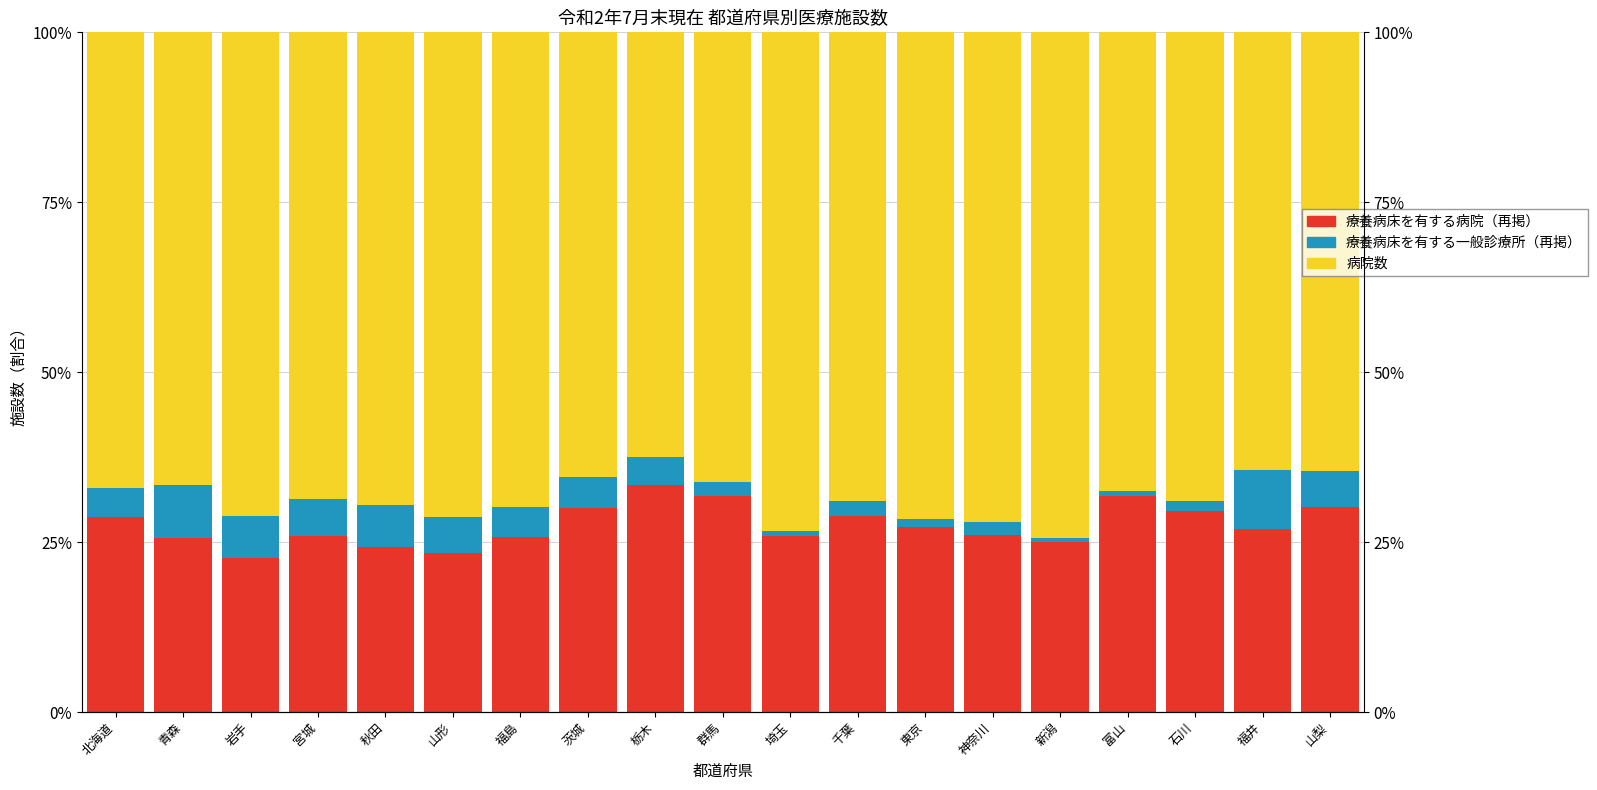

At 山形, list the series in order from smallest to largest.

療養病床を有する一般診療所（再掲）, 療養病床を有する病院（再掲）, 病院数